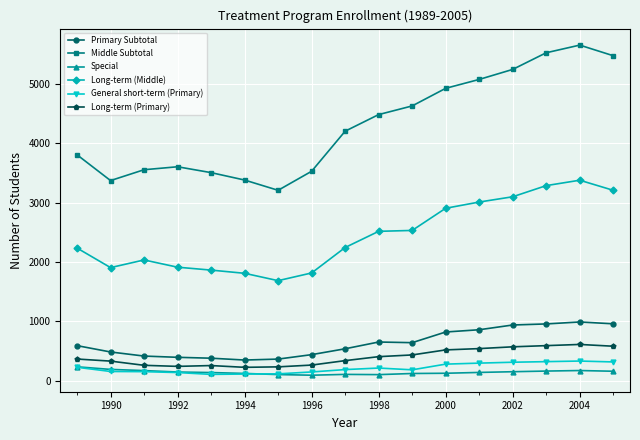

Which series has the largest total across all categories?

Middle Subtotal